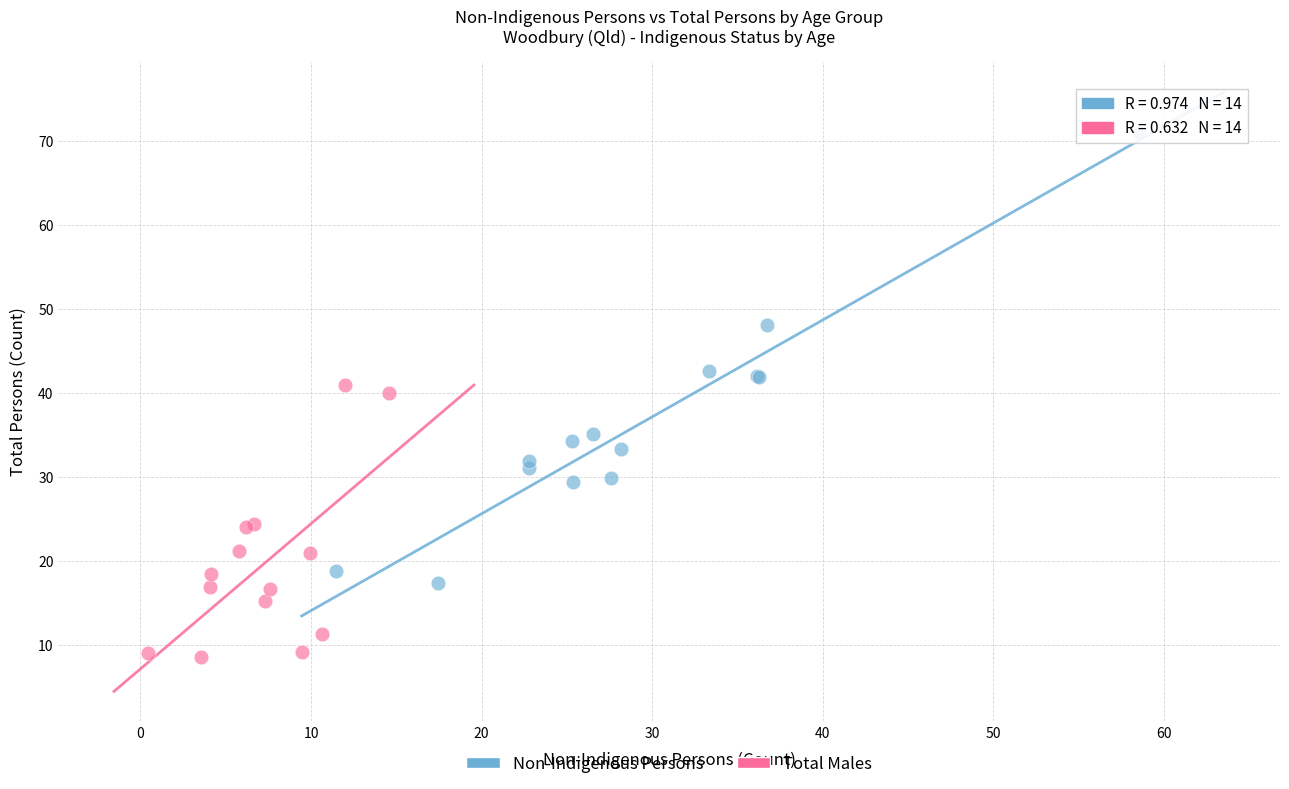

Which series has the largest Y range (max minus min)?

Non-Indigenous Persons